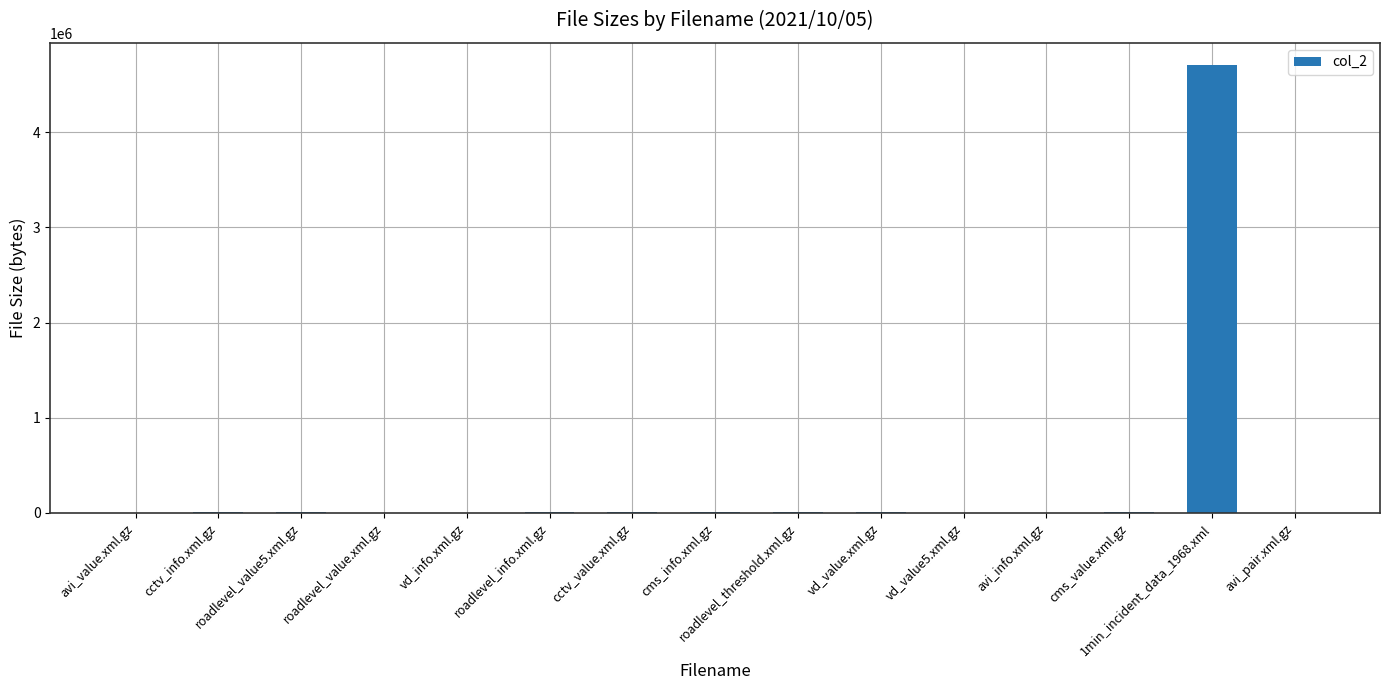

What is the sum of the values at cctv_value.xml.gz and cms_info.xml.gz?

11037